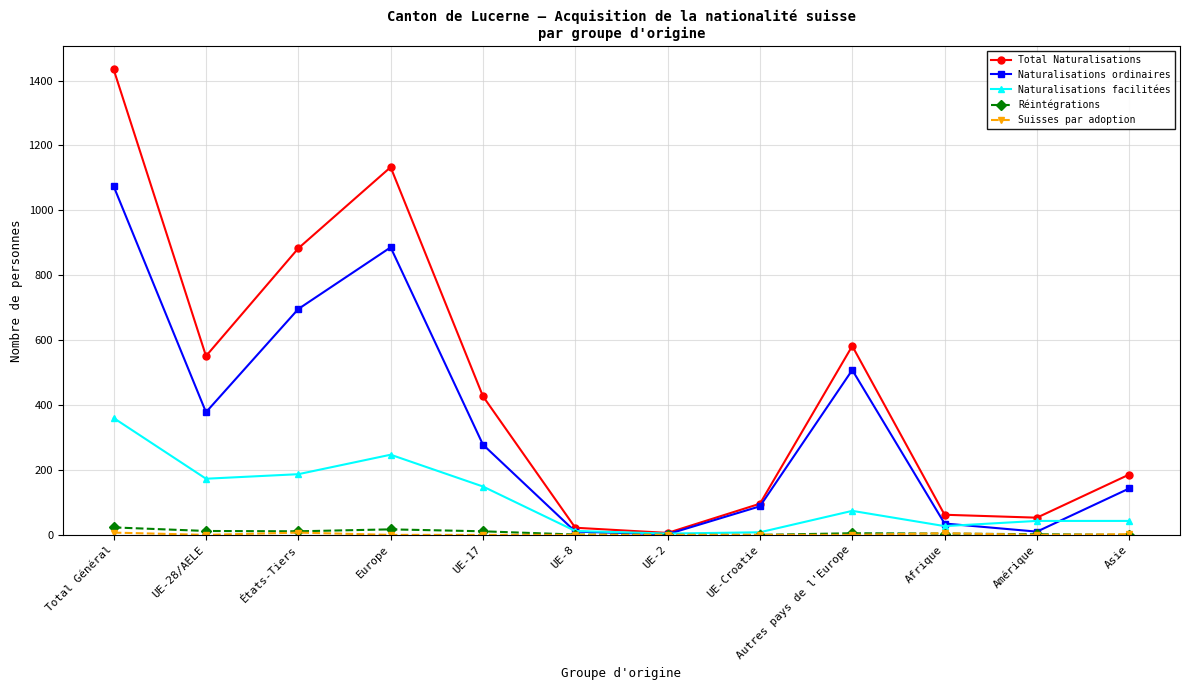

What is the total value across all series at Asie?

374